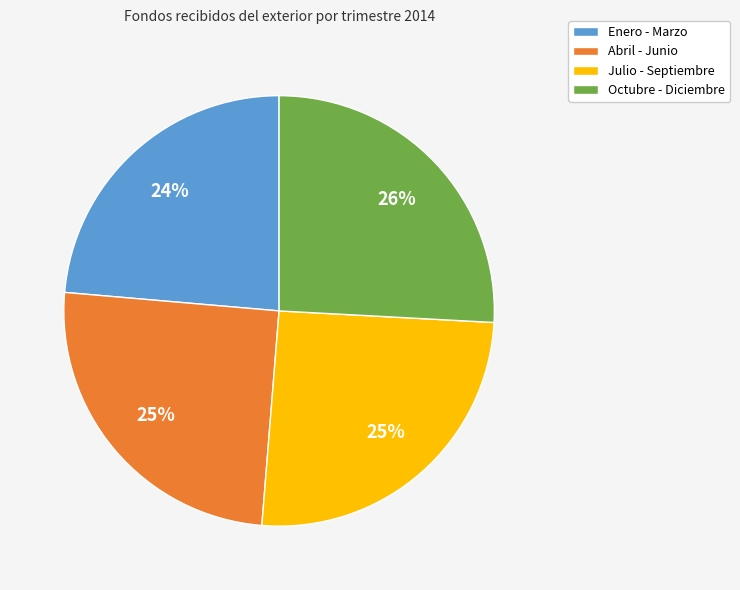

Which slice is the smallest?

Enero - Marzo